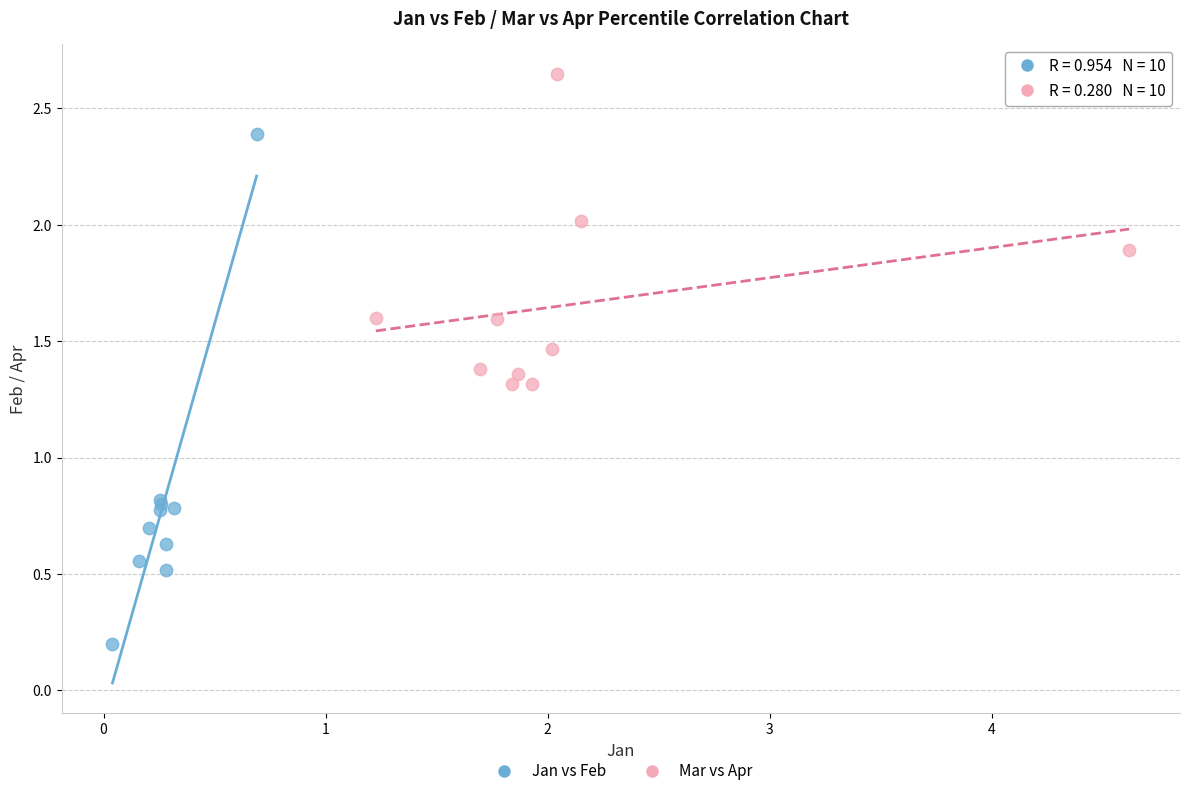

What are all the series names shown in the legend?

Jan vs Feb, Mar vs Apr